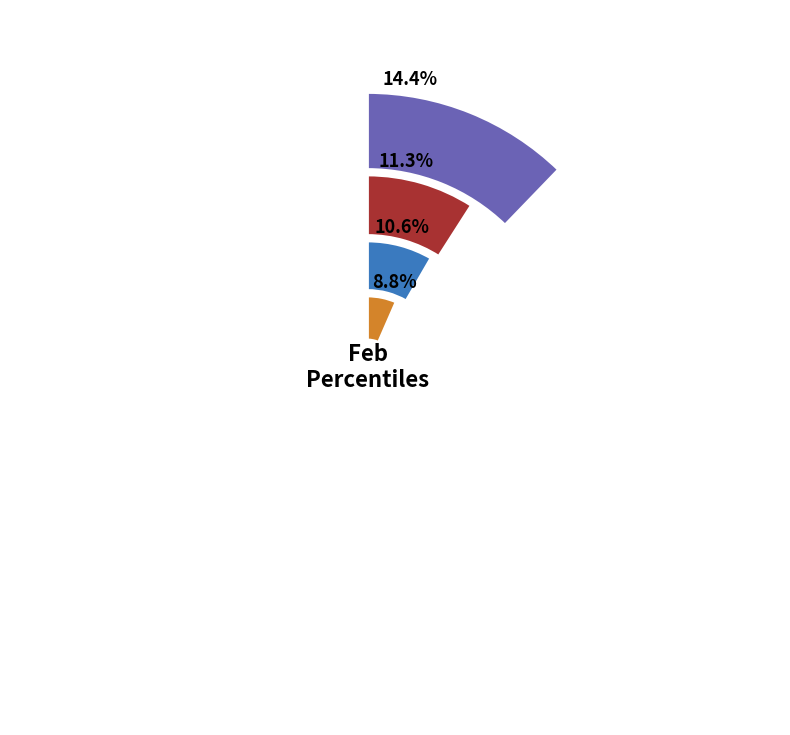

To the nearest percent, what percentage of the pie is pct35?

9%